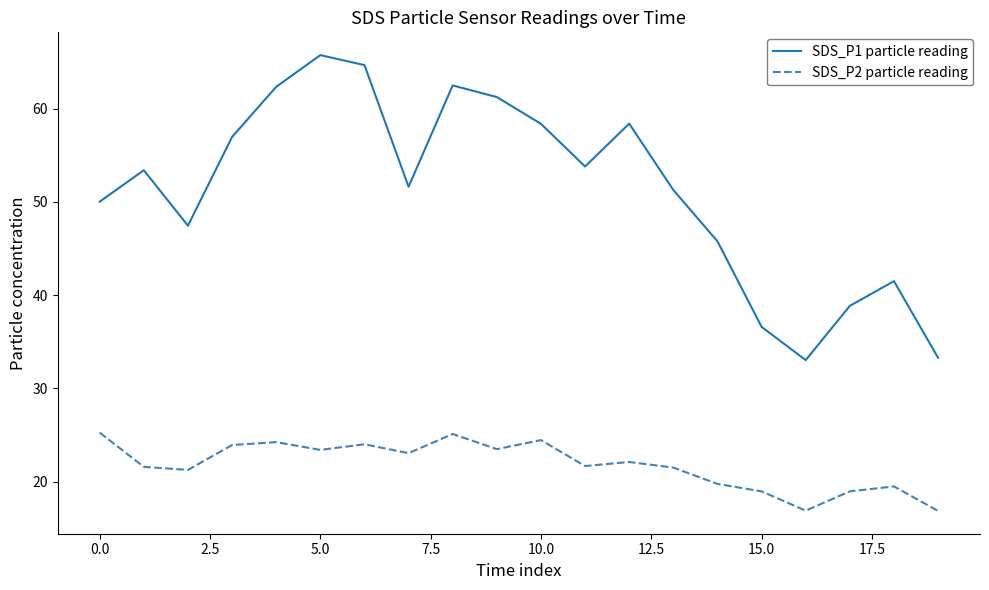

Does the chart have visible grid lines?

No